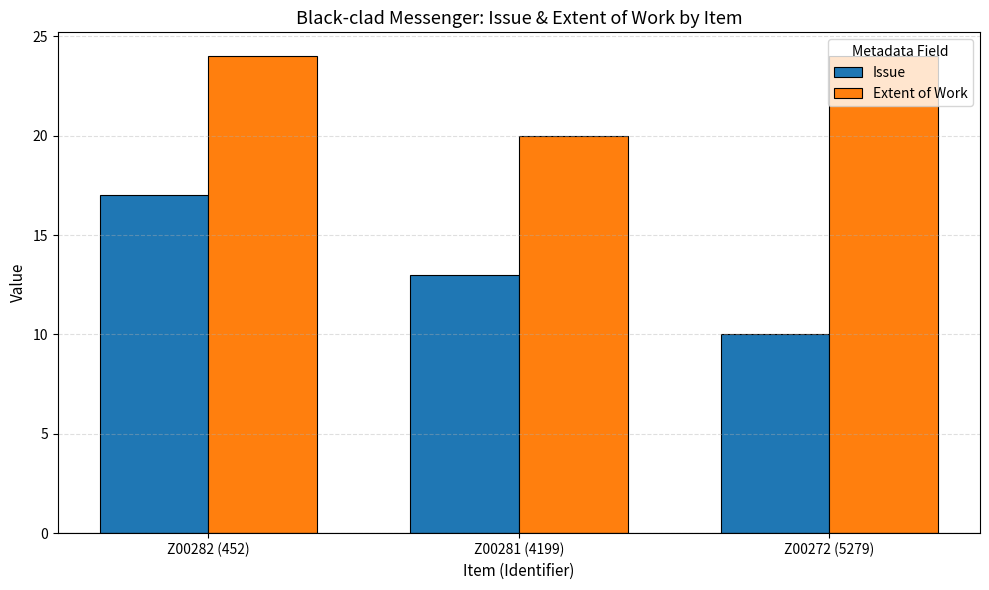

What is the value of the Extent of Work bar at the 3rd from the left?

24